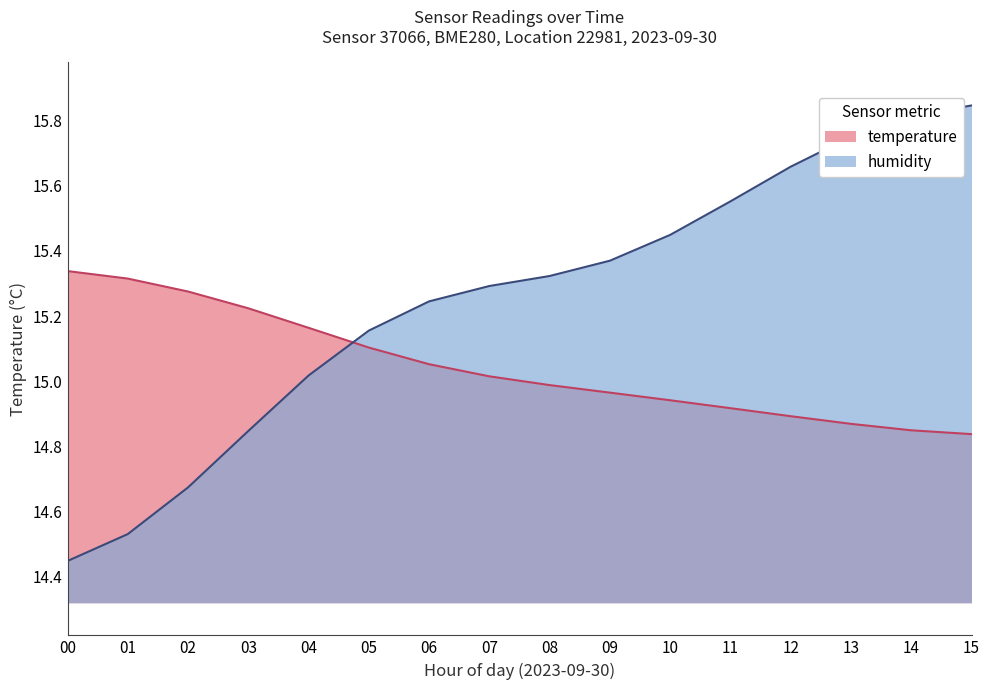

Where do temperature and humidity first cross each other?

04 and 05